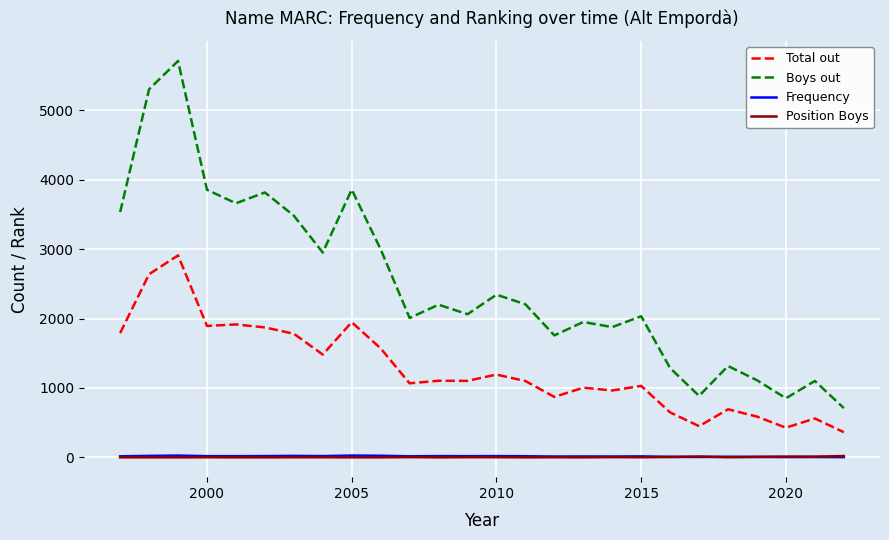

Which series has the widest spread of values?

Boys out